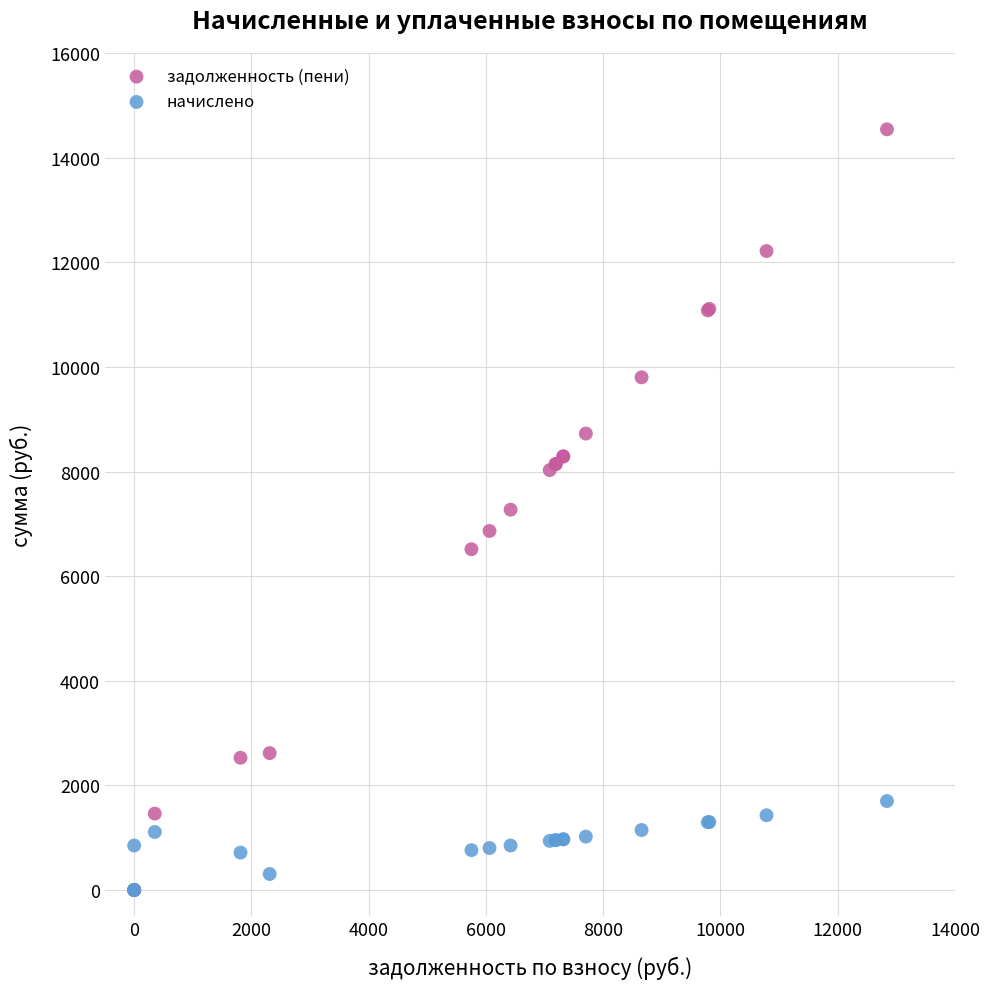

Which series contains the highest Y value?

задолженность (пени)